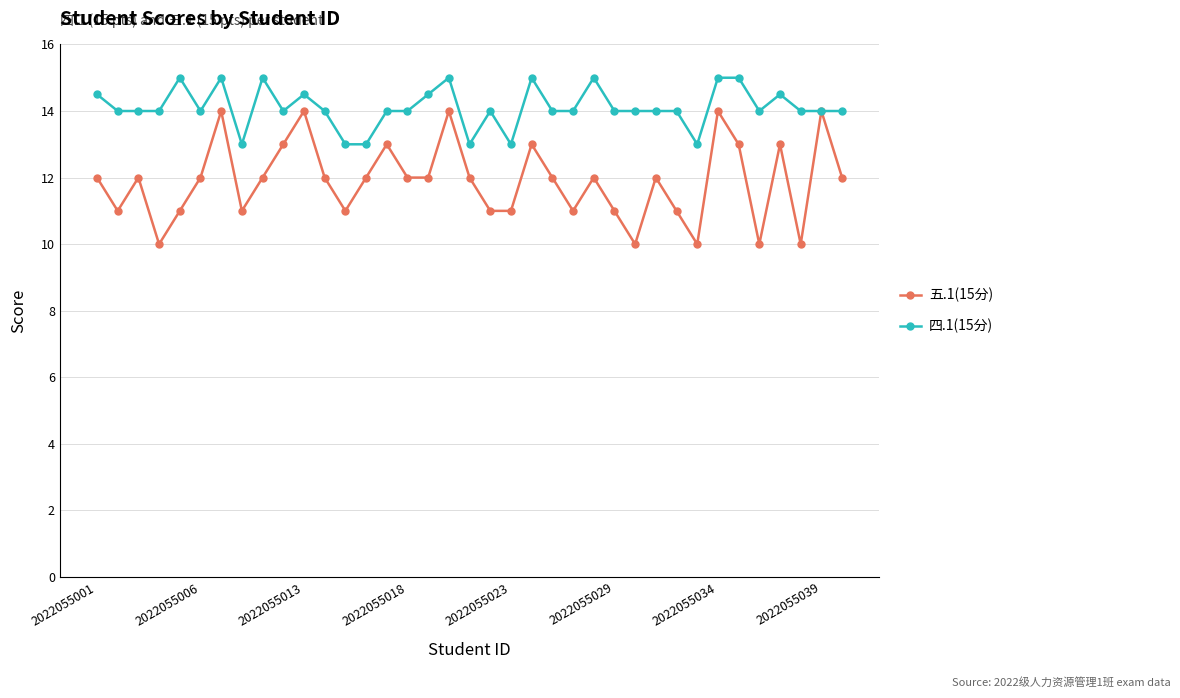

Which series has the widest spread of values?

五.1(15分)